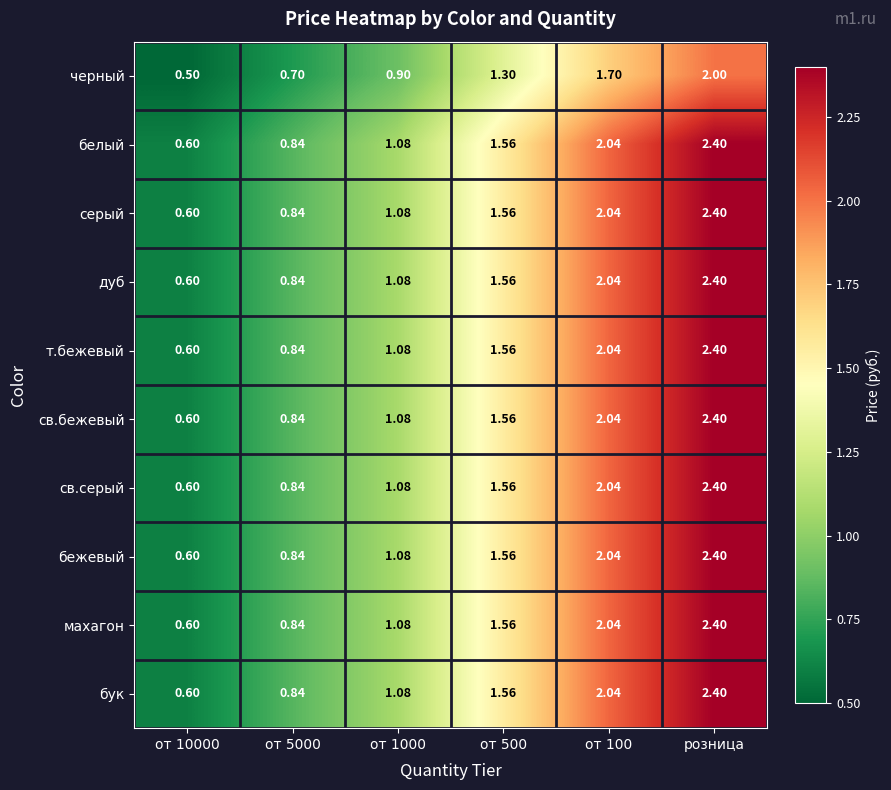

Is the value of св.бежевый at от 1000 greater than the value of бук at розница?

No